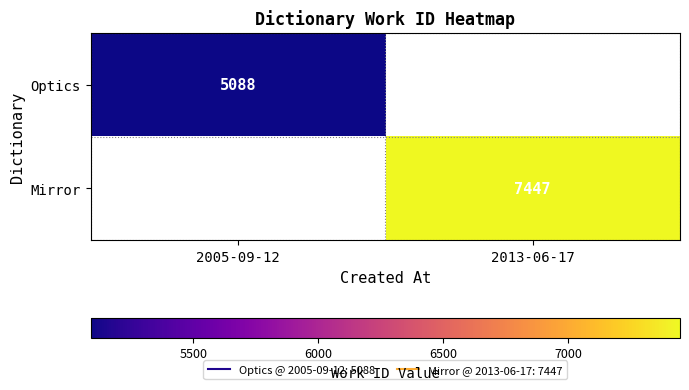

Which category has the lowest value across all series?

2005-09-12